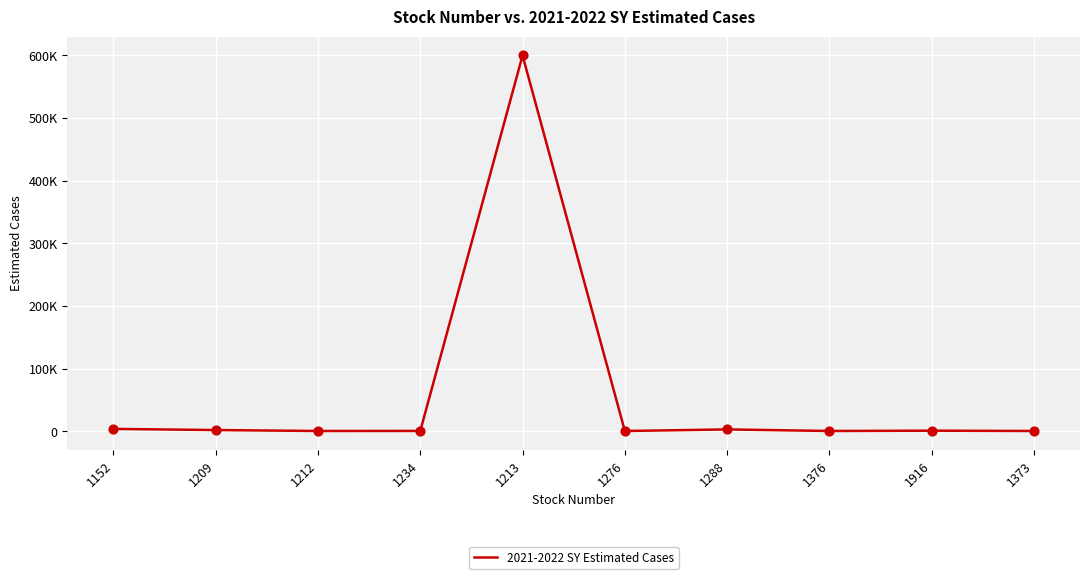

Approximately how many times larger is the value at 1234 compared to 1373?

1.2